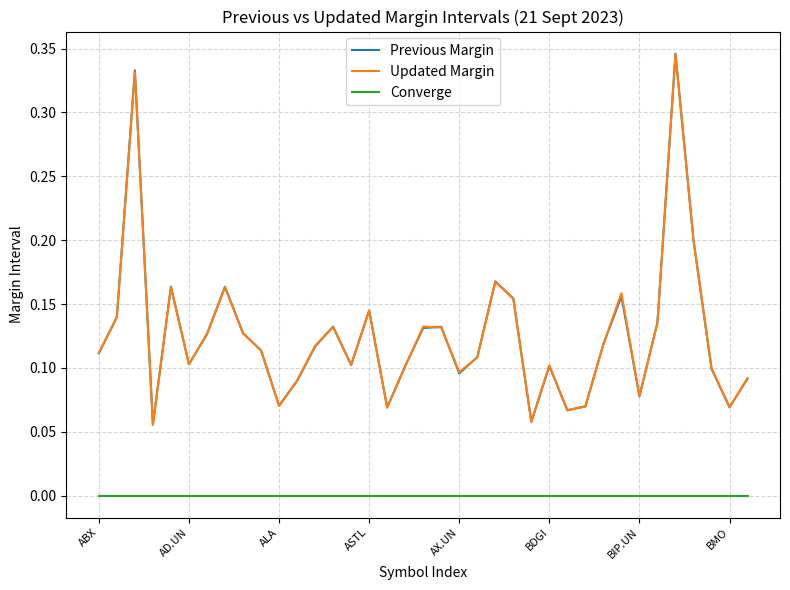

True or false: Converge and Updated Margin intersect in this chart.

False